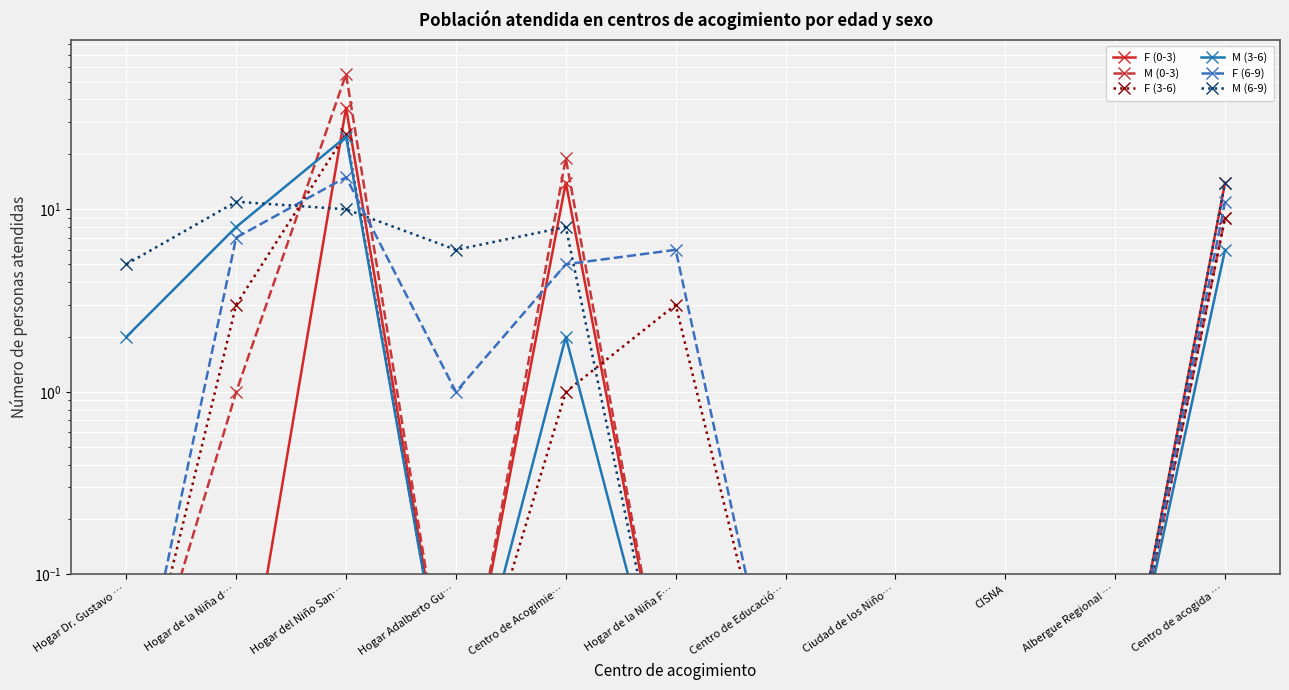

How many values in the F (6-9) series exceed 1?

5